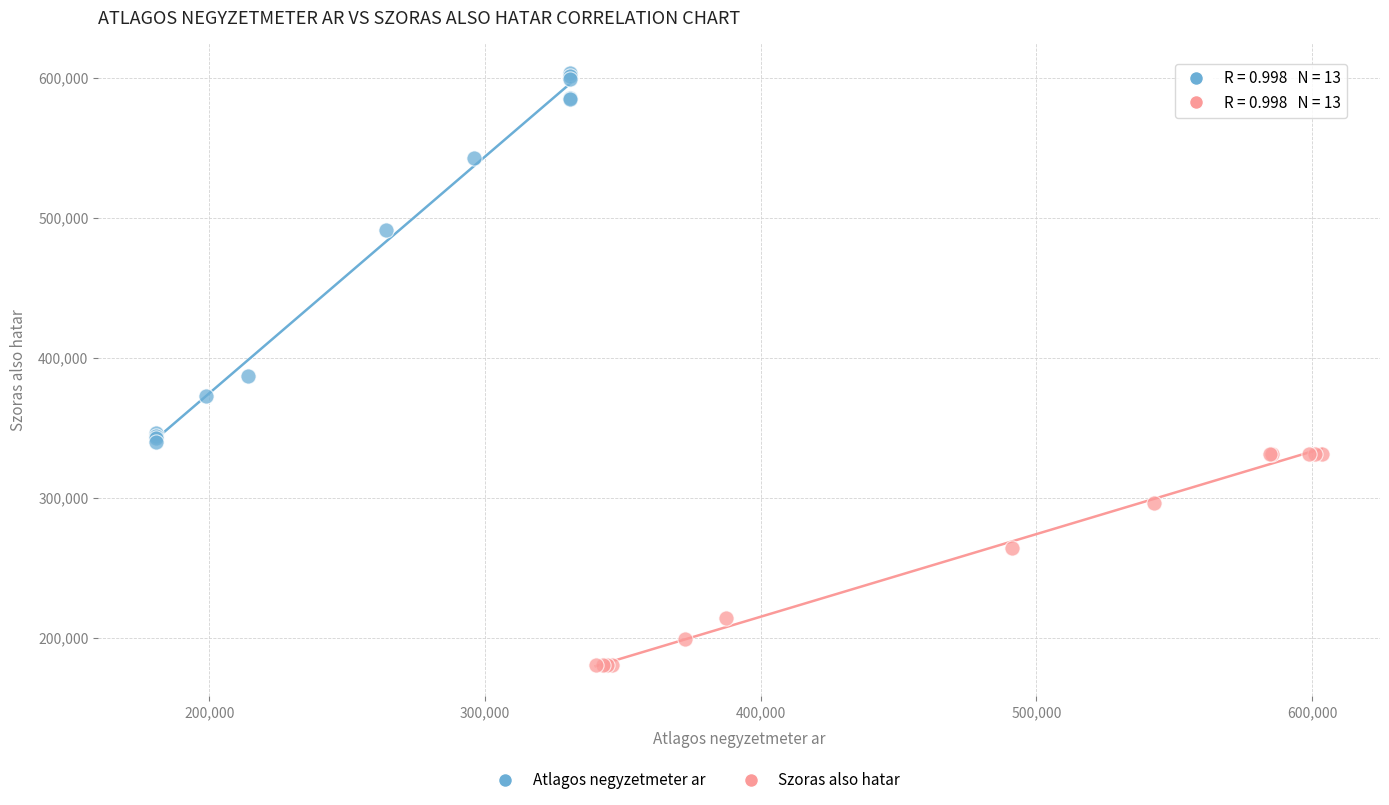

Which series contains the lowest Y value?

Szoras also hatar